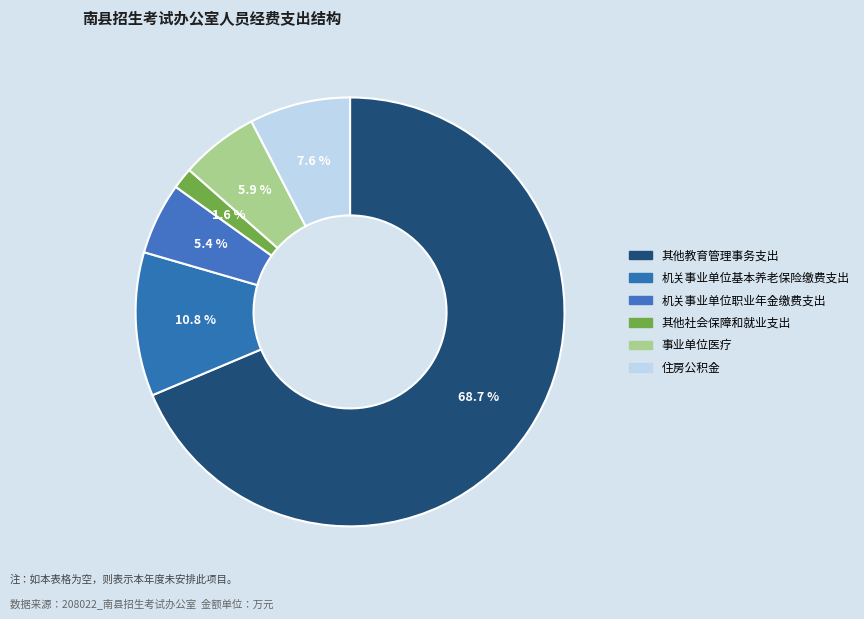

Count the number of slices in the pie.

6